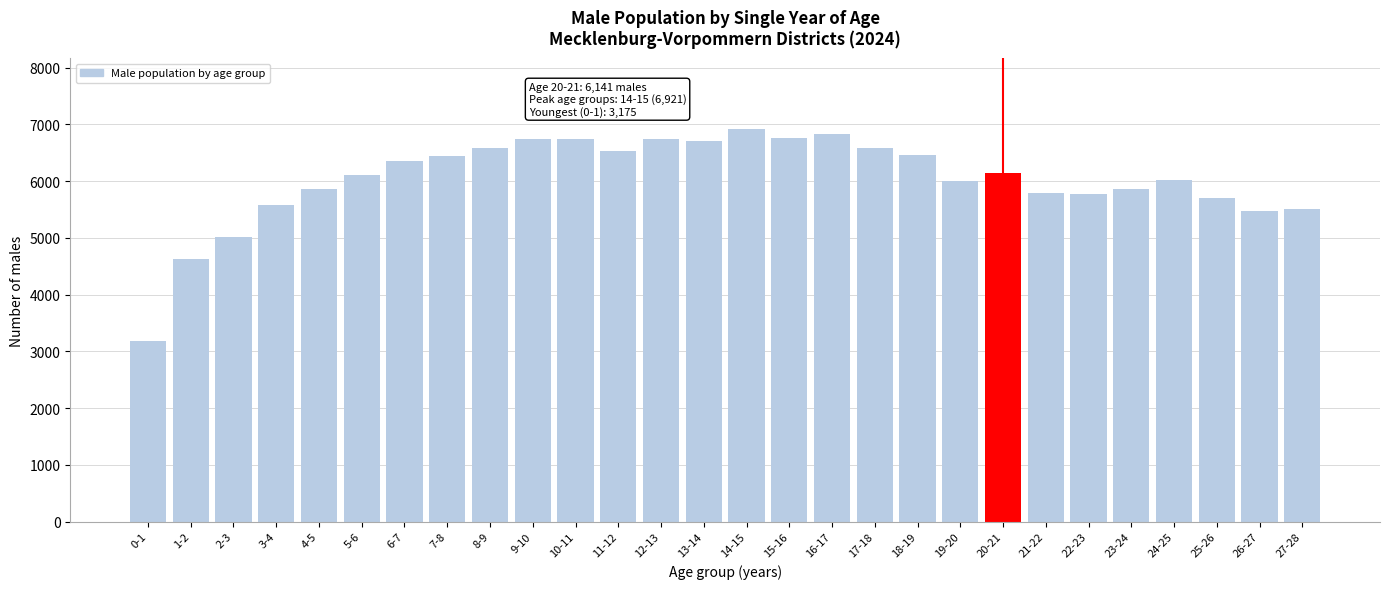

What is the greatest value displayed?

6921